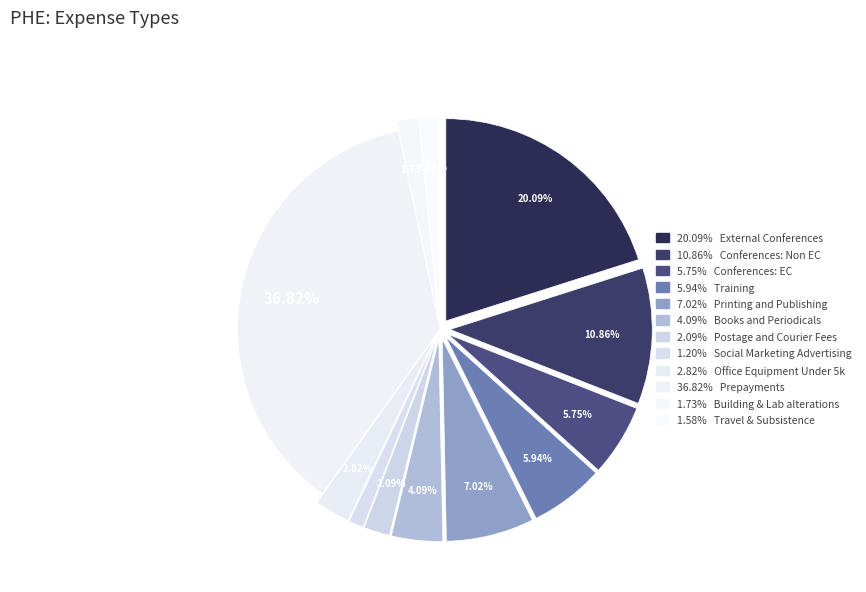

Count the number of slices in the pie.

12